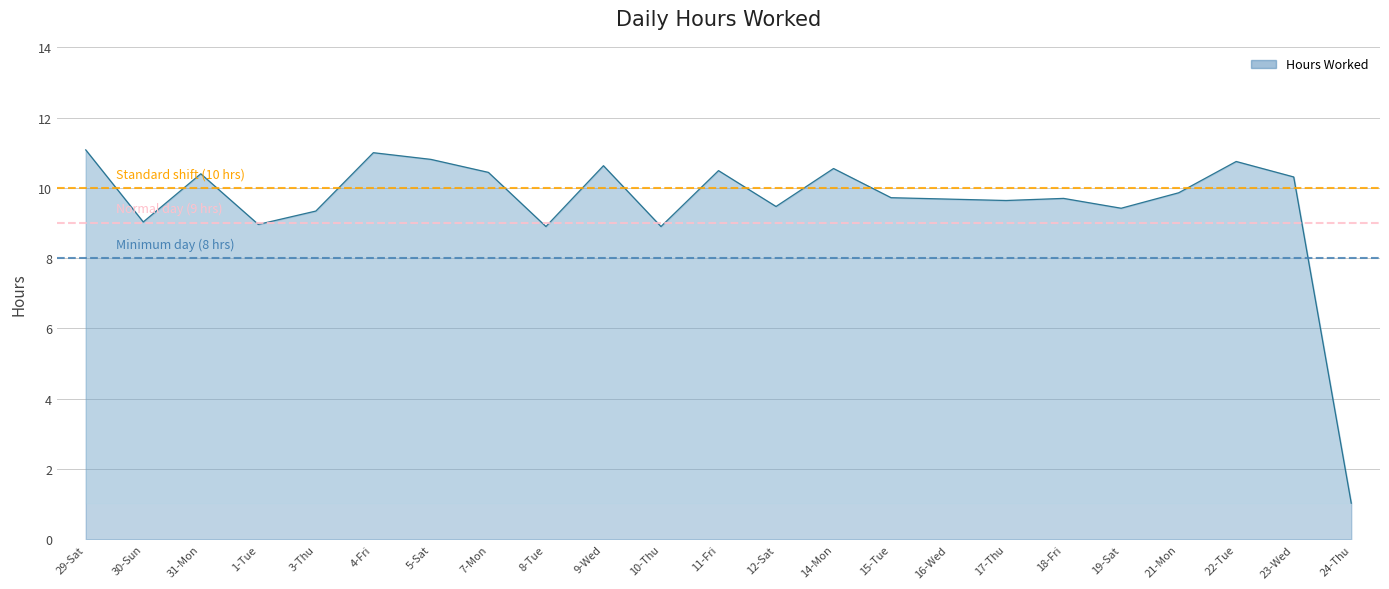

Which series has the largest total across all categories?

Standard shift (10 hrs)